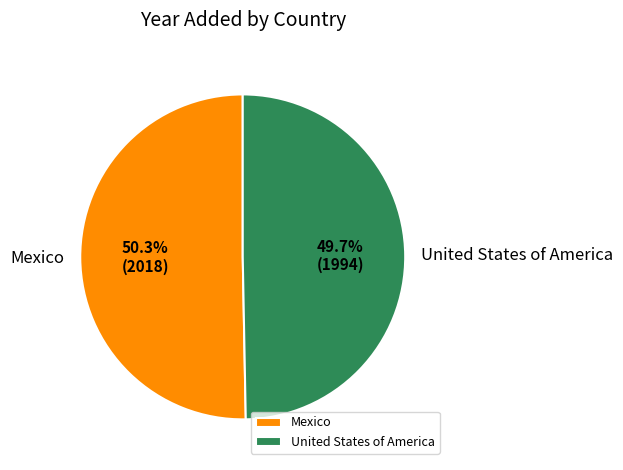

Does any single category account for the majority?

Yes